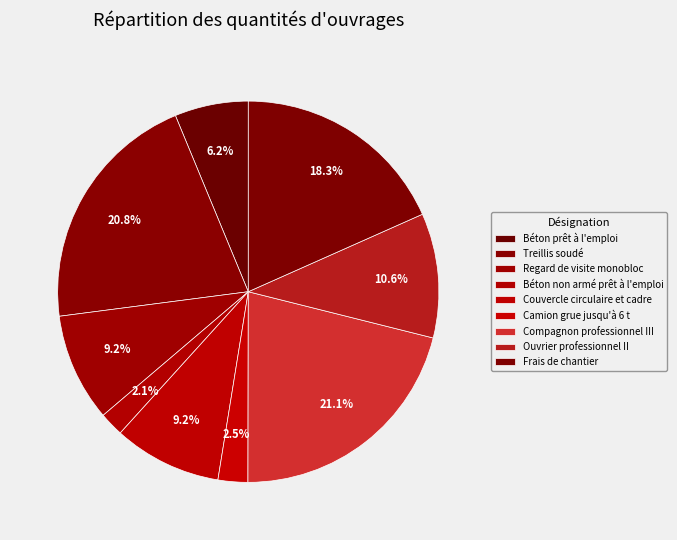

Count the number of slices in the pie.

9